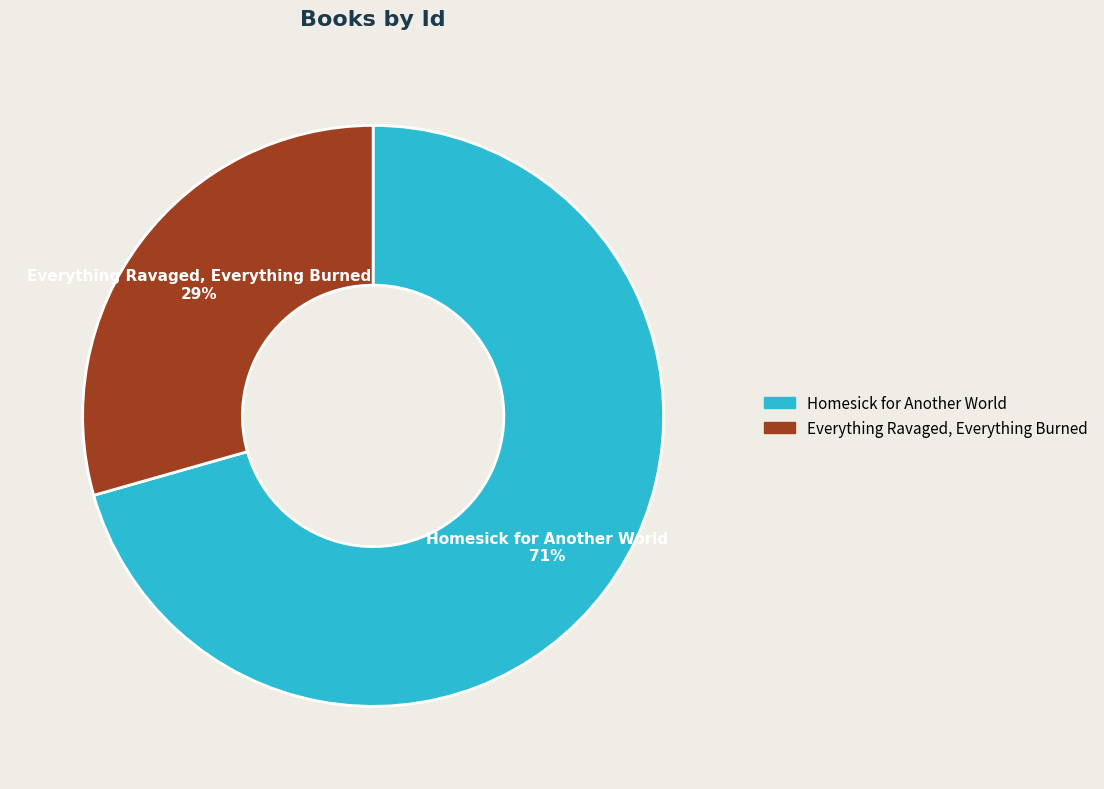

True or false: Everything Ravaged, Everything Burned accounts for 39% of the total.

False